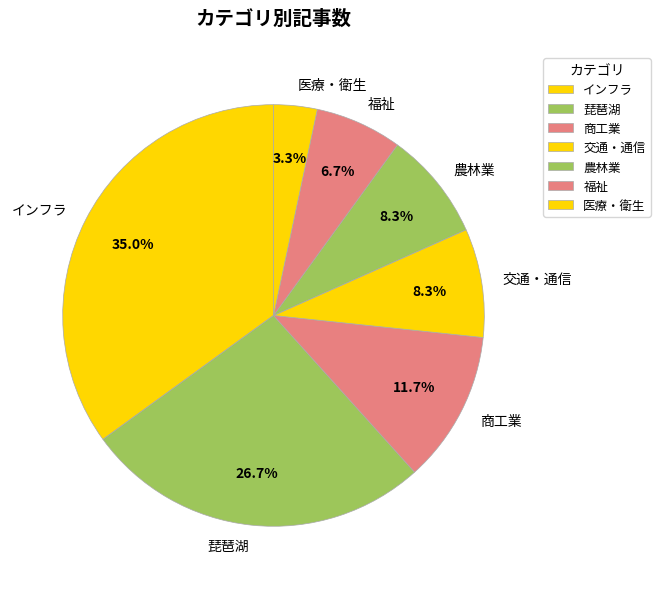

How many slices are in this pie chart?

7